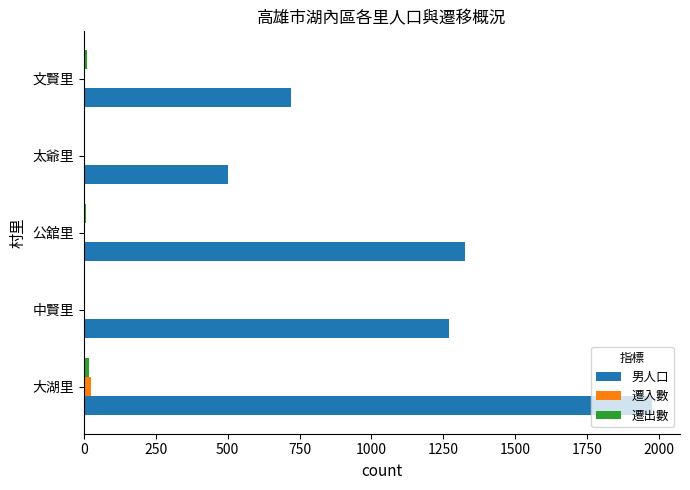

Which series changed the most between 公舘里 and 文賢里?

男人口